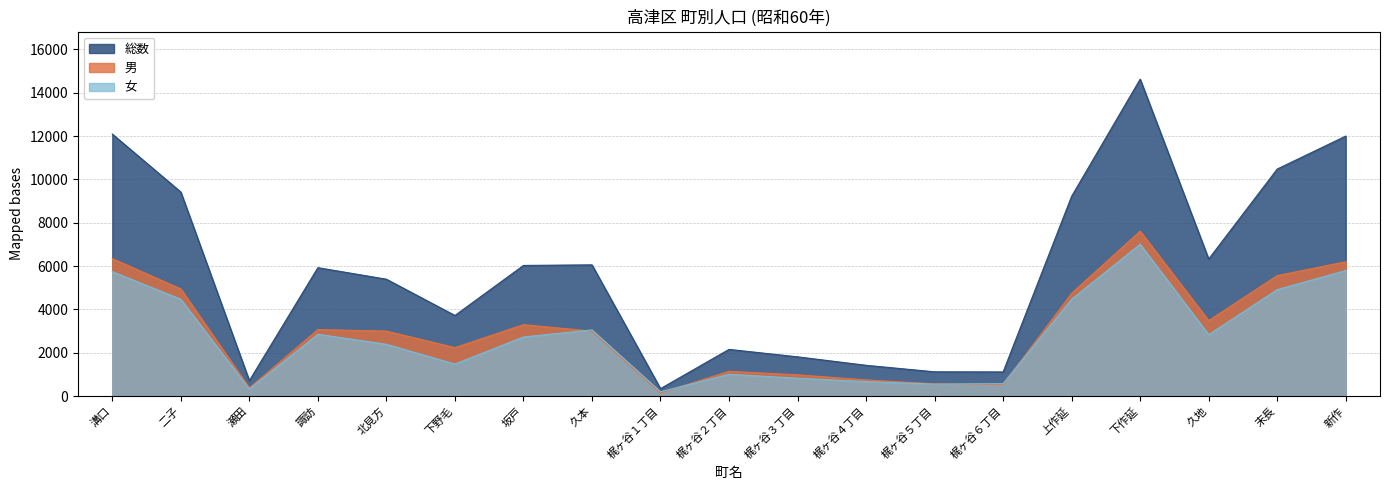

Which series has the widest spread of values?

総数